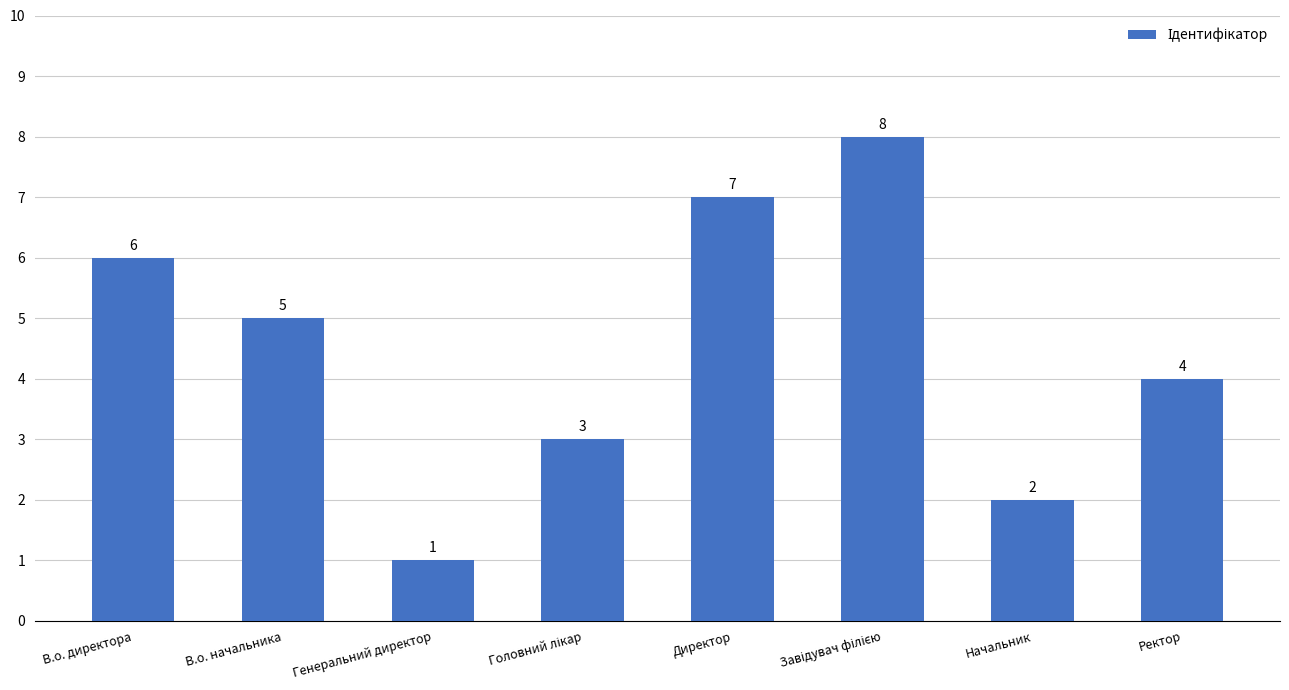

What is the value of the 5th bar from the left?

7